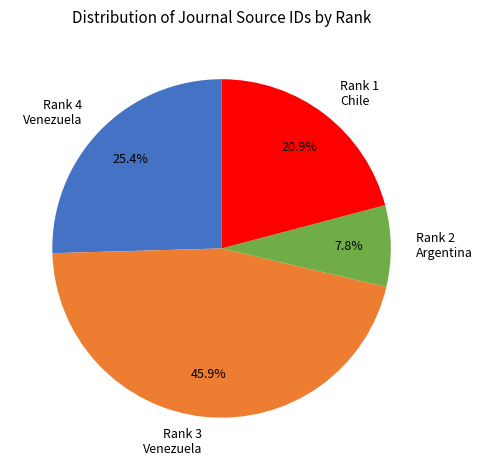

What is the ratio of the value at Rank 3 Venezuela to the value at Rank 4 Venezuela?

1.8